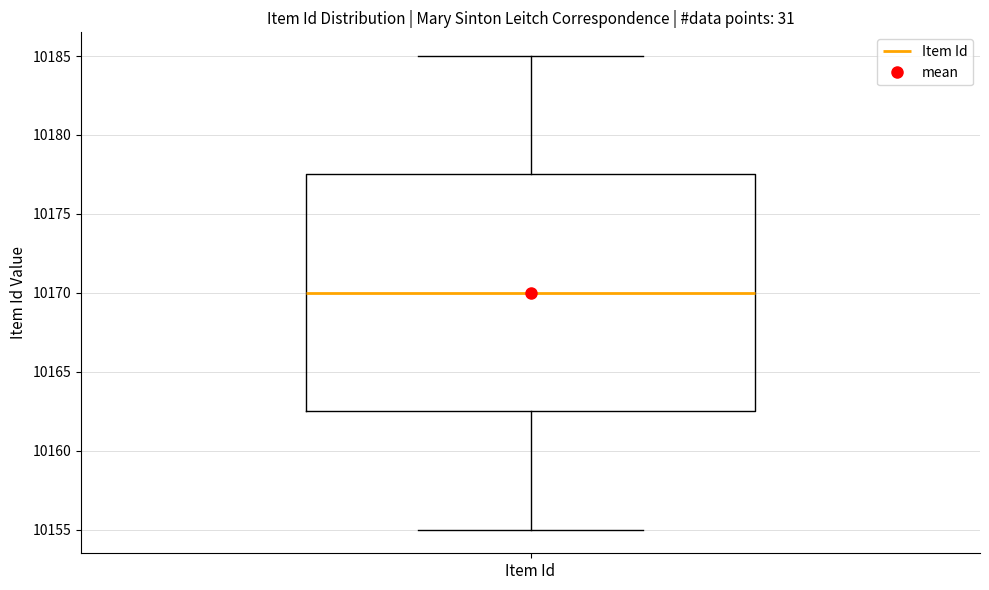

Where is the lower edge of the box for Item Id on the y-axis? The values are not printed on the chart, so give them approximately, as read against the axis.

10162.5